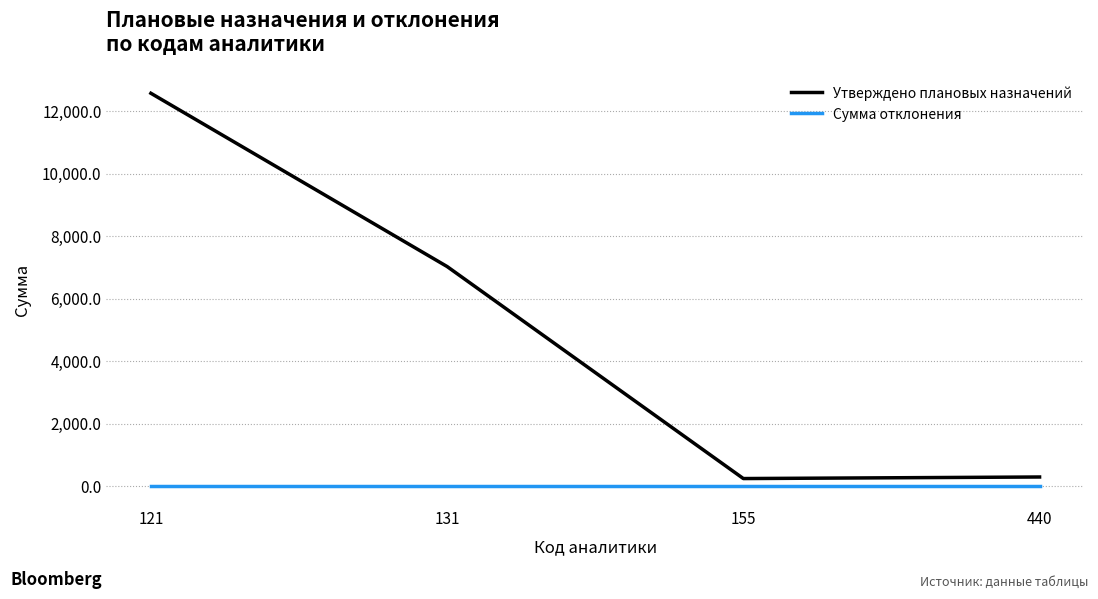

Which series has the largest range (max minus min)?

Утверждено плановых назначений